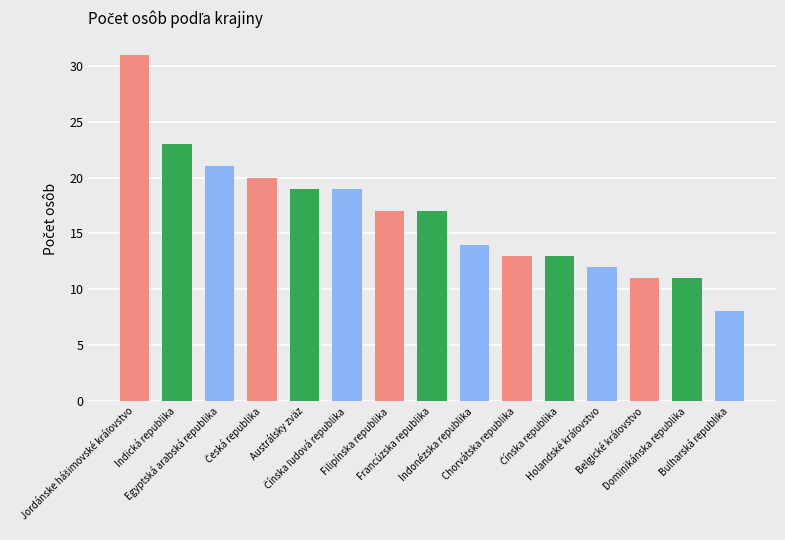

Are the bars grouped side by side (vs. stacked)?

No